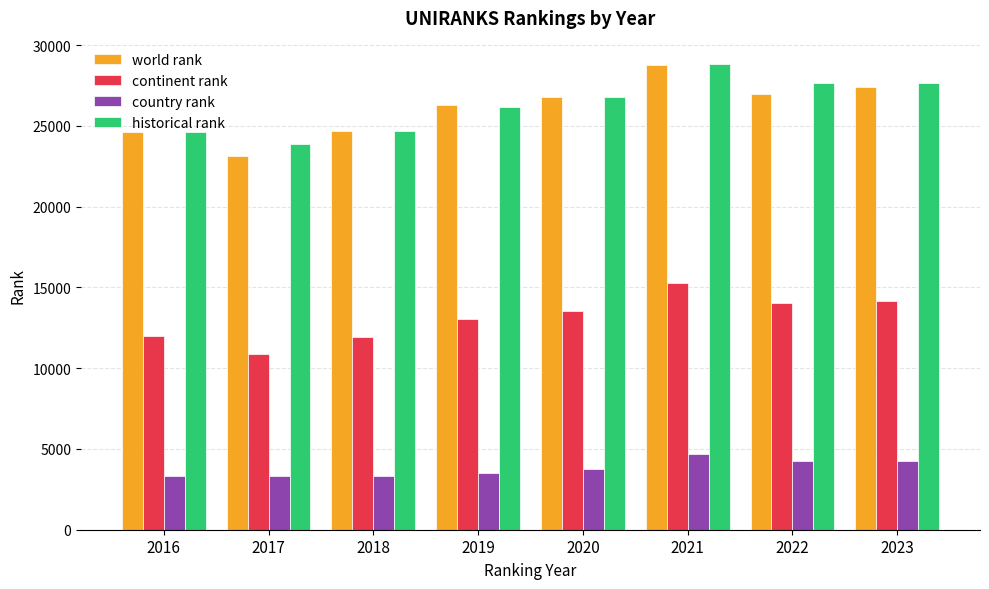

How many data points does each series have?

8